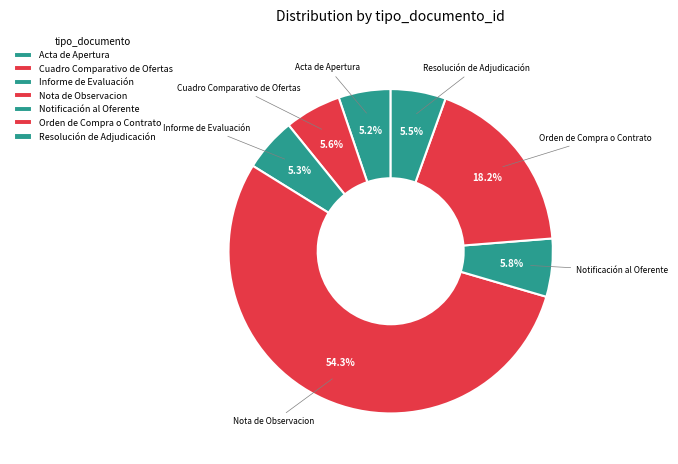

What is the largest slice in the pie chart?

Nota de Observacion